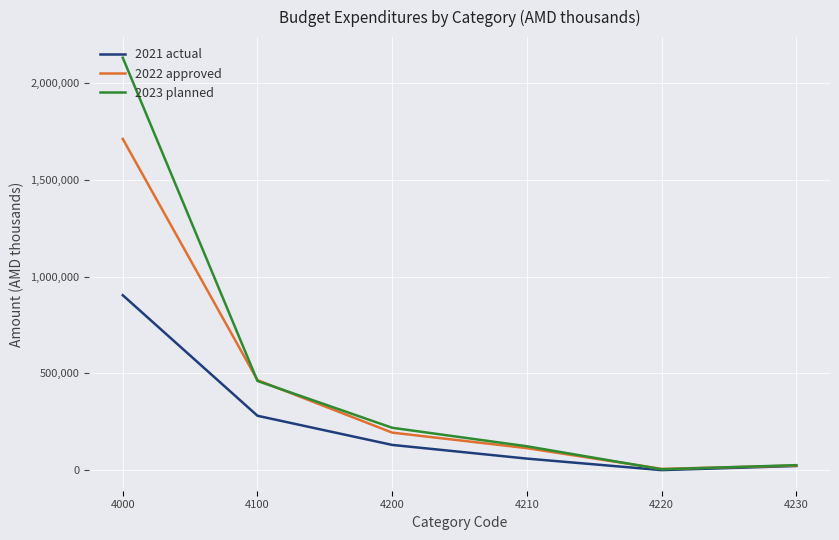

Which category has the lowest value across all series?

4220